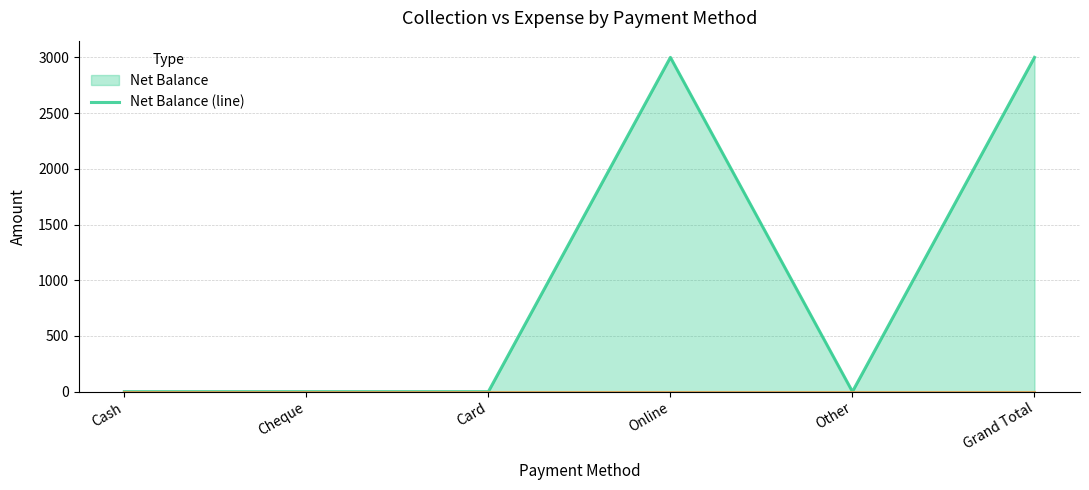

The Total Expense (line) series shows 0 at Grand Total. True or false?

True